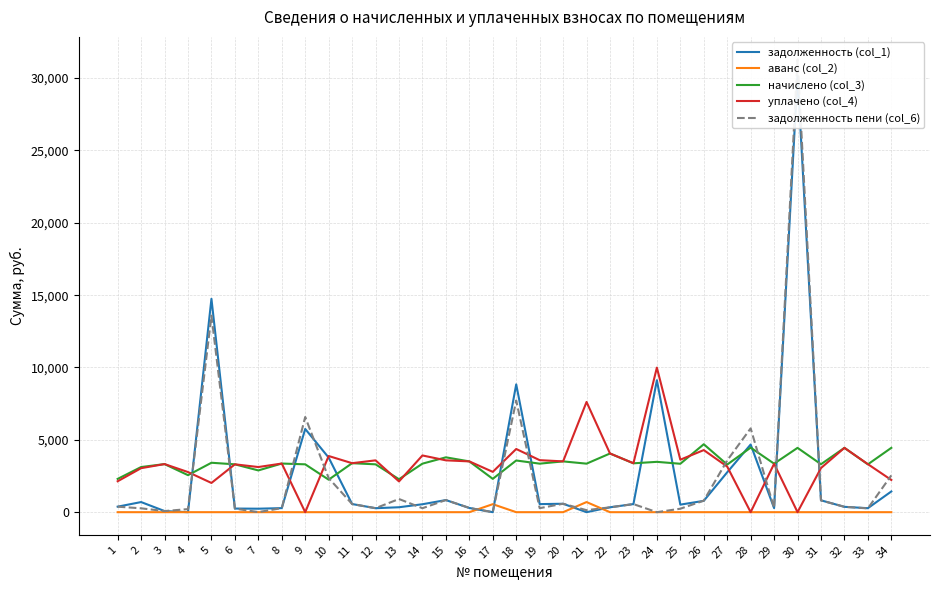

How many data points in задолженность (col_1) are above 557?

17